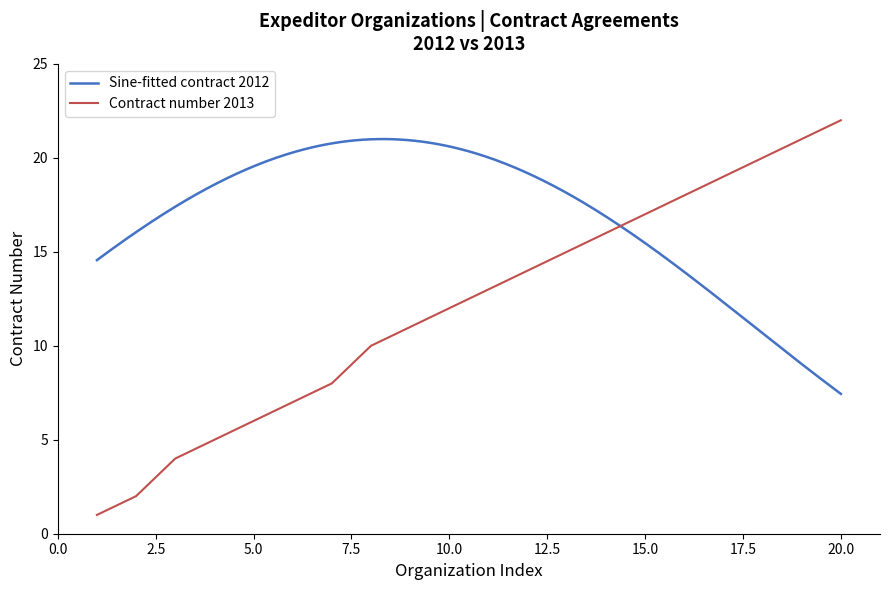

Rank the categories by value from highest to lowest.

20, 19, 18, 17, 16, 15, 14, 13, 12, 11, 10, 9, 8, 7, 6, 5, 4, 3, 2, 1